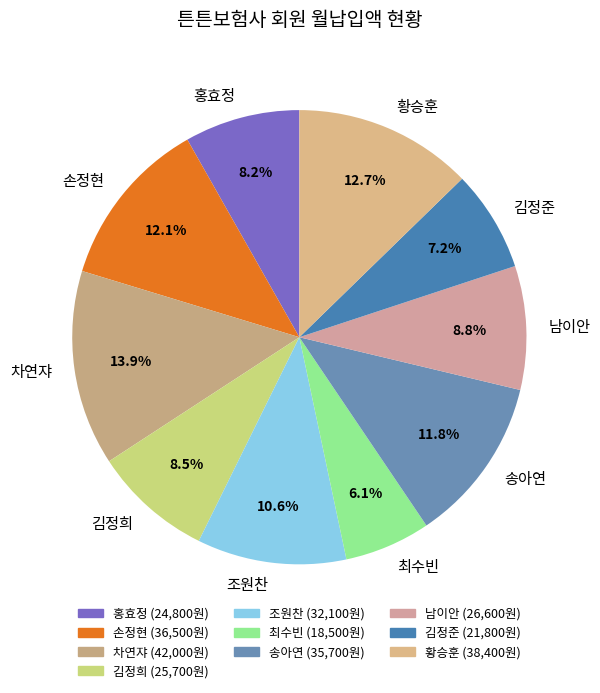

What is the smallest slice in the pie chart?

최수빈